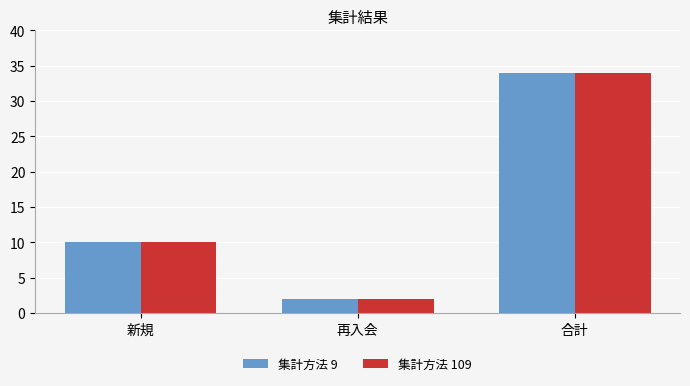

What value does the 集計方法 109 series have at 新規, to the nearest 10?

10